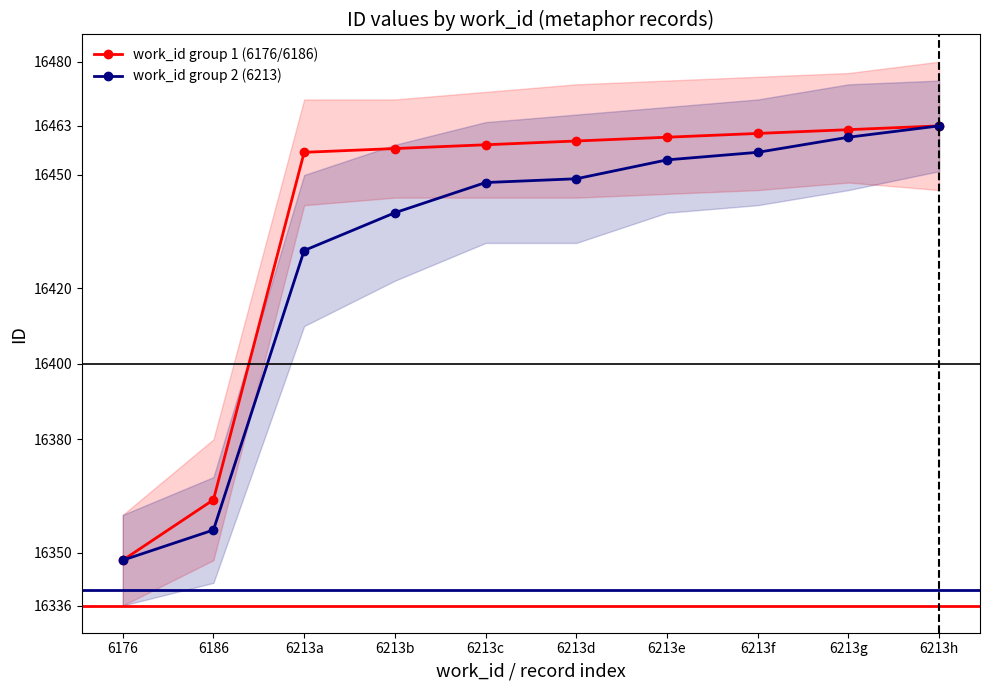

The work_id group 2 (6213) series shows 16430 at 6213a. True or false?

True